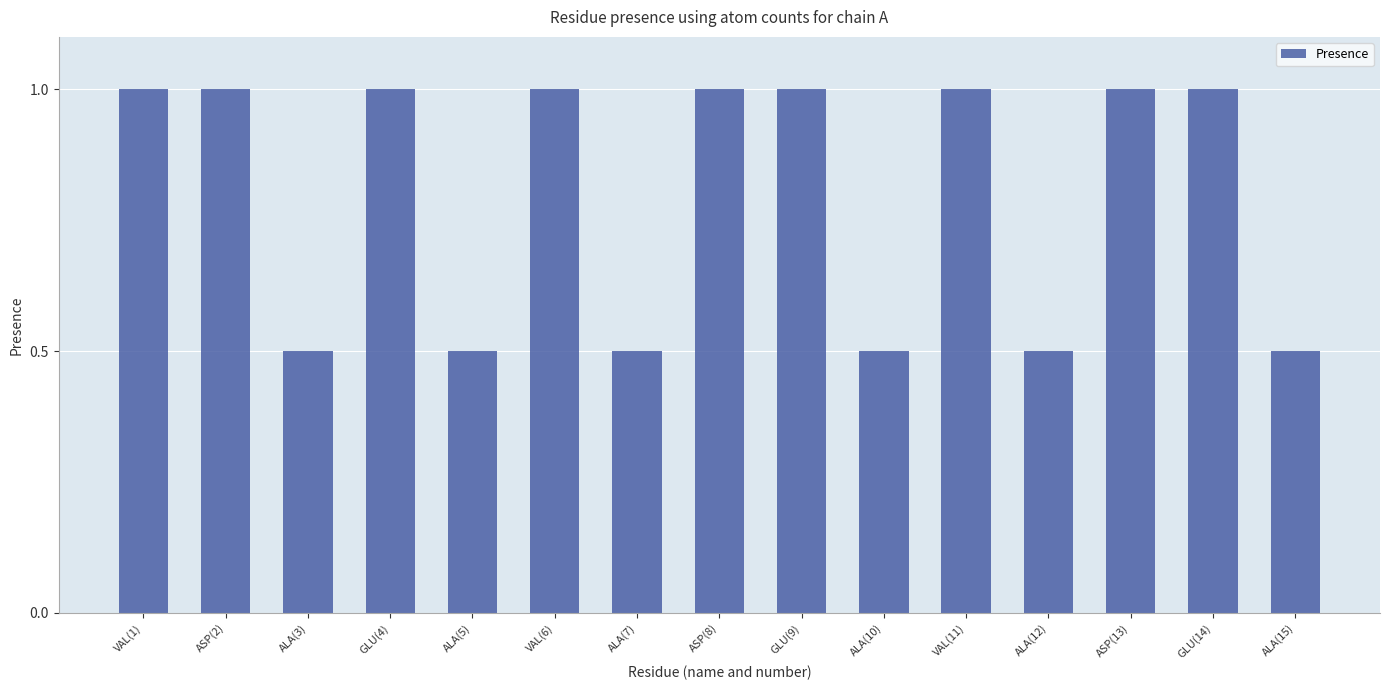

What is the maximum value shown in the chart?

1.0